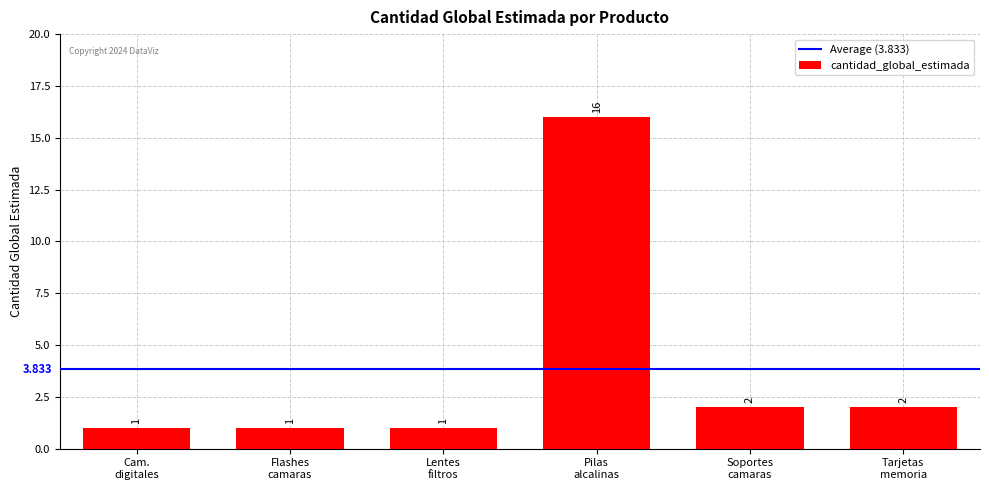

What is the difference between the maximum and second lowest values?

15